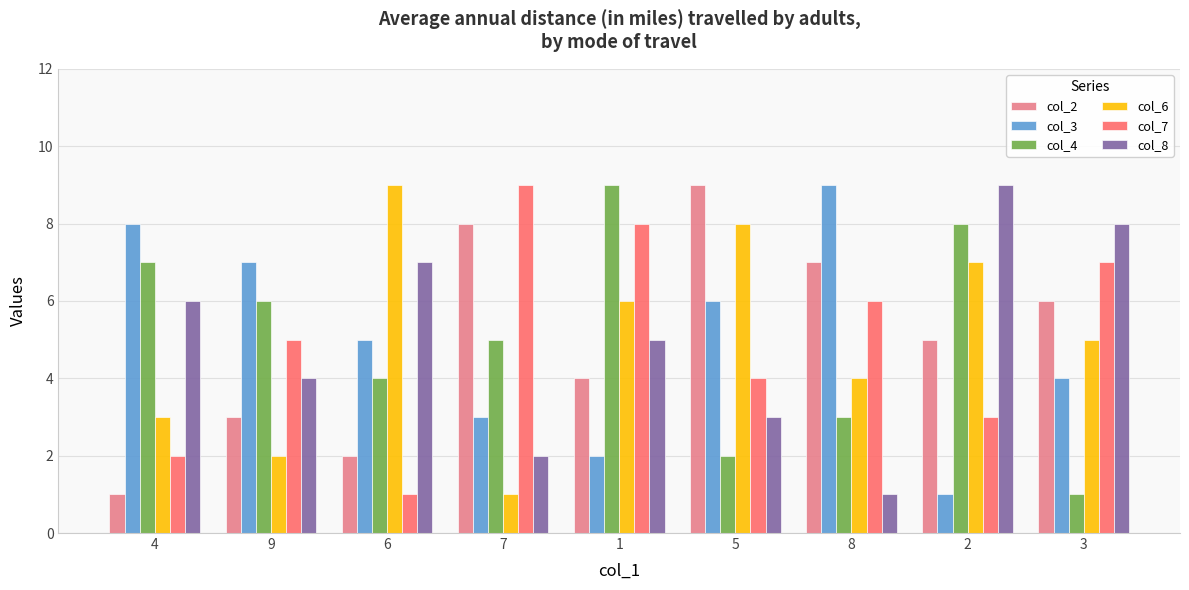

What is the difference between the maximum and minimum values in the col_6 series?

8